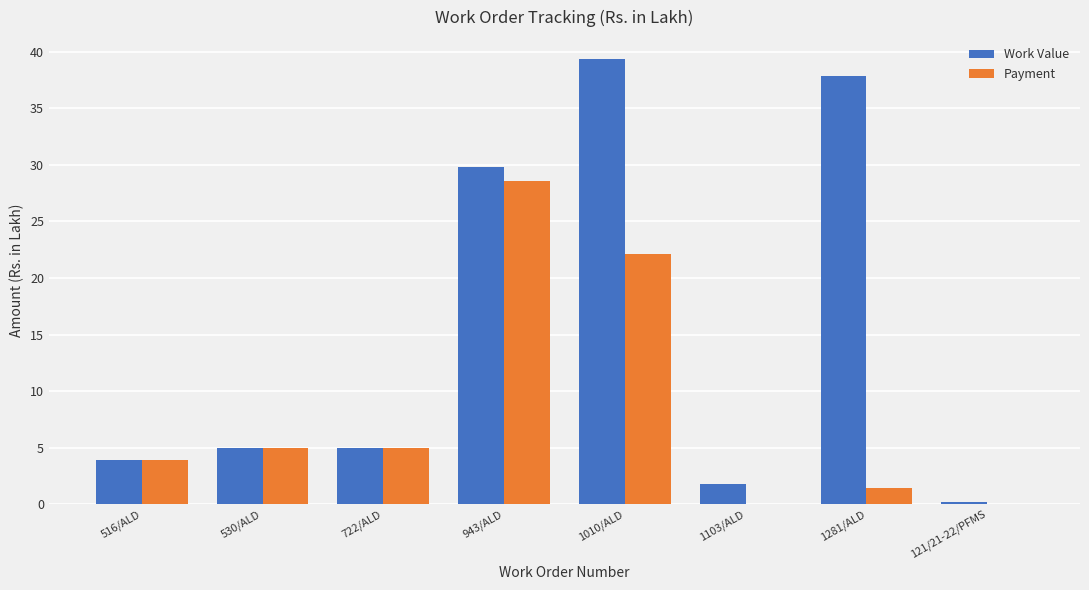

Count the number of data series in this chart.

2